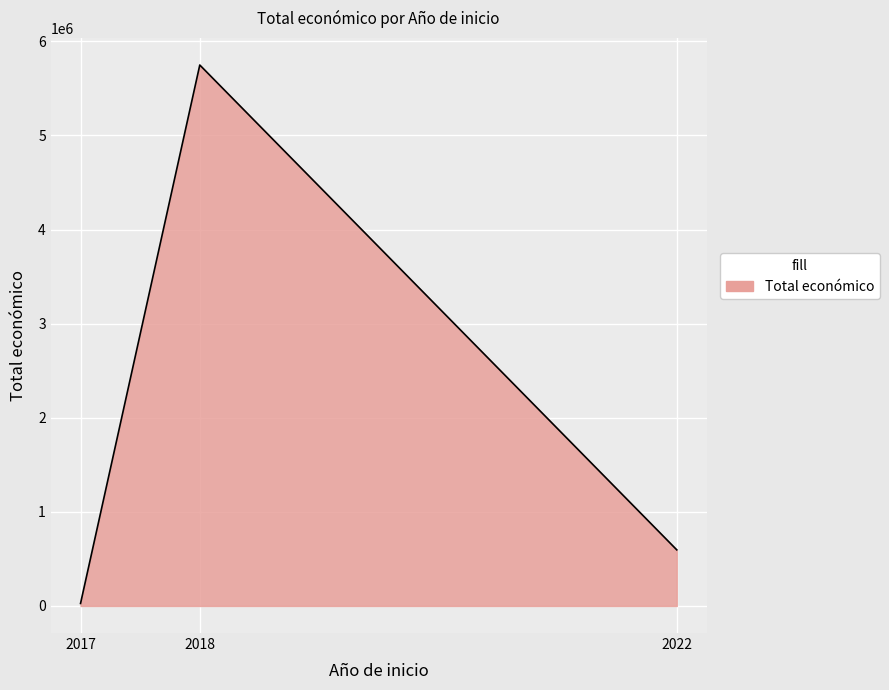

List the labels in order of value, largest first.

2018, 2022, 2017